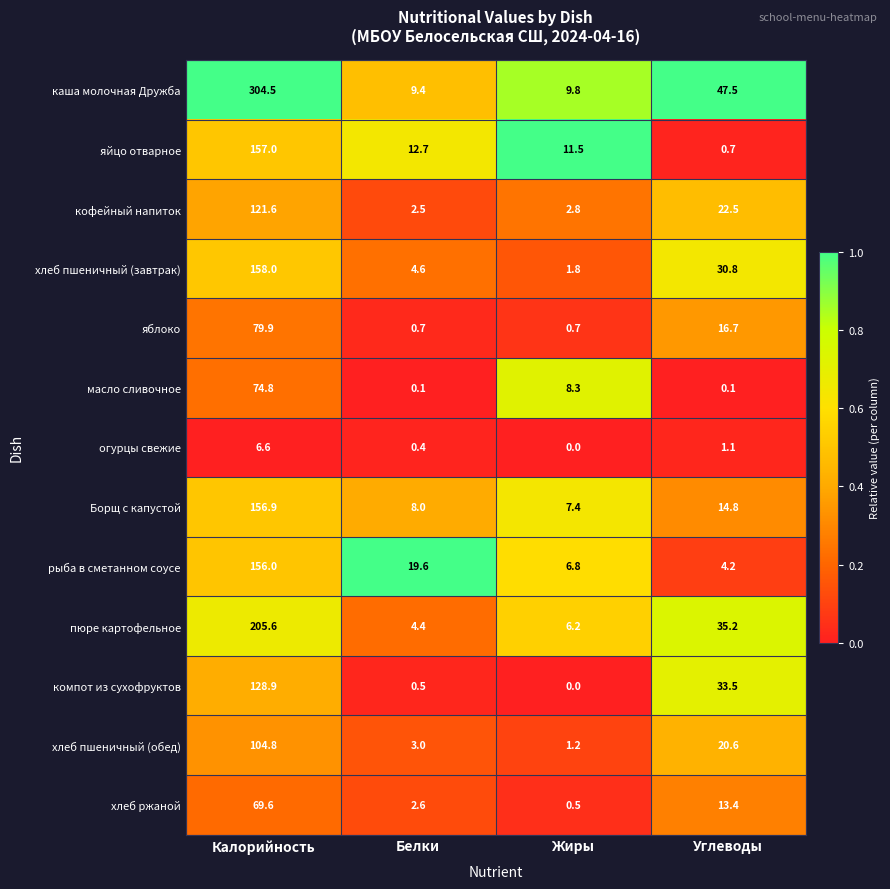

Which category has the highest value across all series?

Калорийность